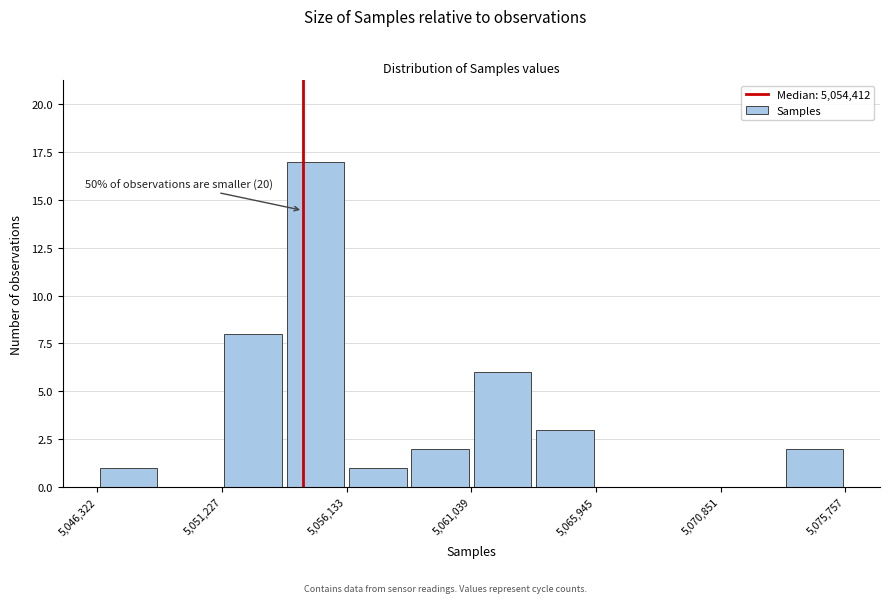

Over which range of the x-axis is the bar tallest?

5053500 to 5056000